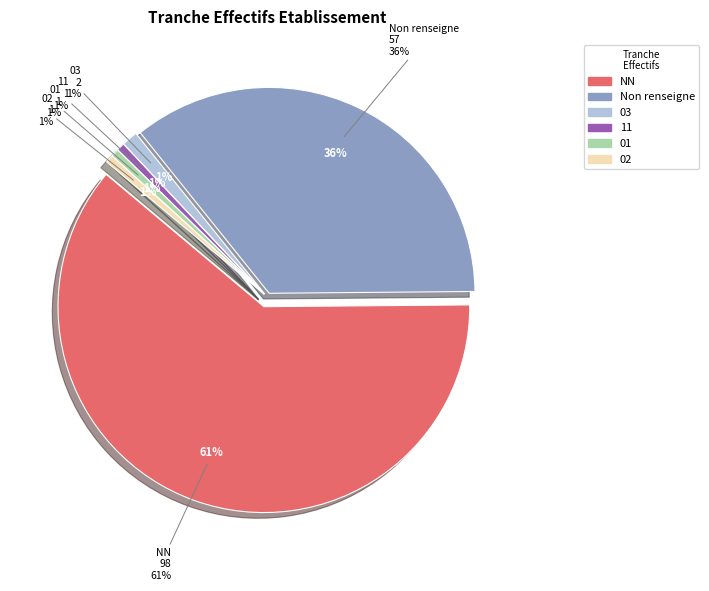

To the nearest percent, what is the average slice percentage?

17%